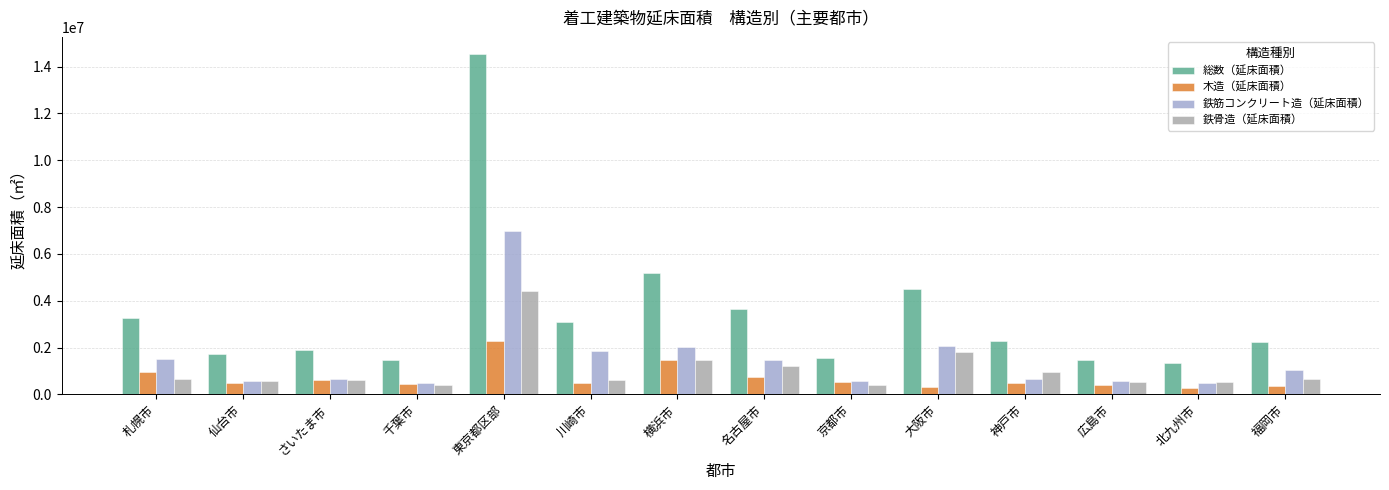

How many series are shown in this chart?

4